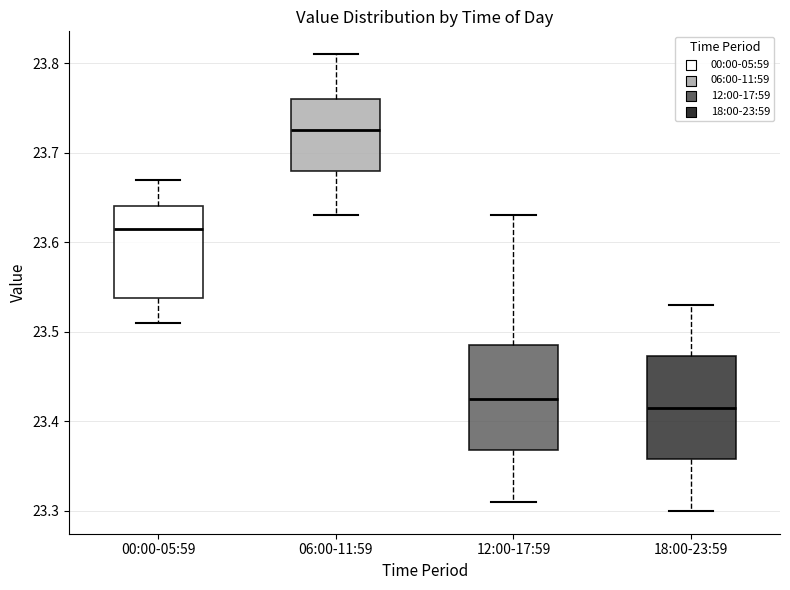

Reading left to right, read every box against the y-axis: the position of its median line, the range the box covers, and the ends of its whiskers. The values are not printed on the chart, so give them approximately, as read against the axis.

00:00-05:59: median 23.62, box 23.54 to 23.64, whiskers 23.51 to 23.67
06:00-11:59: median 23.73, box 23.68 to 23.76, whiskers 23.63 to 23.81
12:00-17:59: median 23.43, box 23.37 to 23.49, whiskers 23.31 to 23.63
18:00-23:59: median 23.42, box 23.36 to 23.47, whiskers 23.30 to 23.53